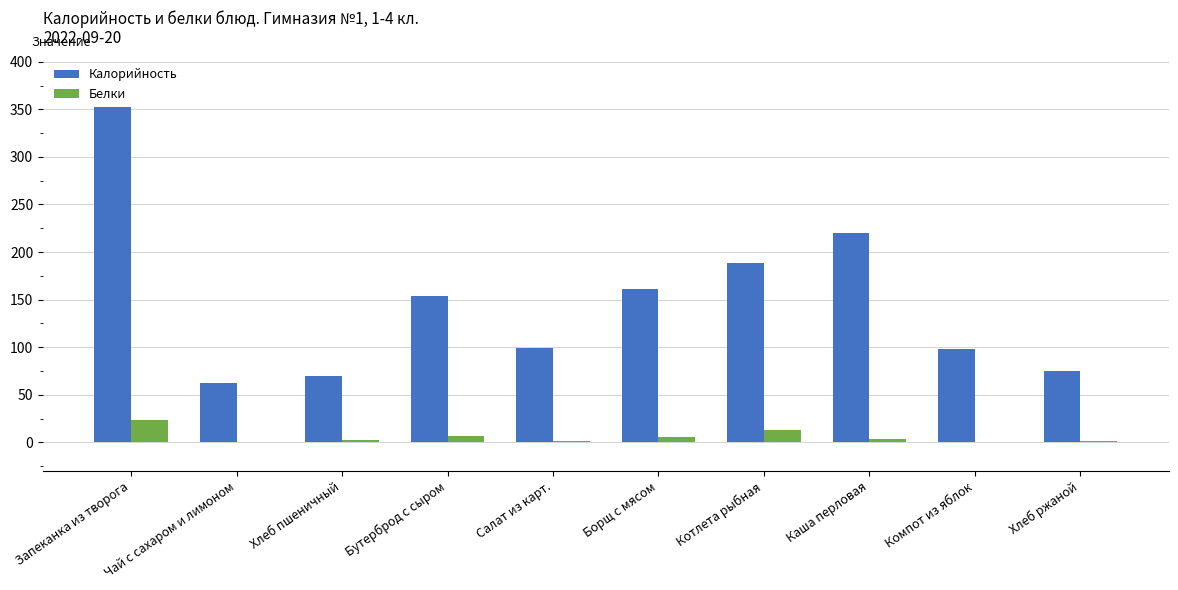

Is it true that Белки equals 2.4 at Хлеб пшеничный?

True